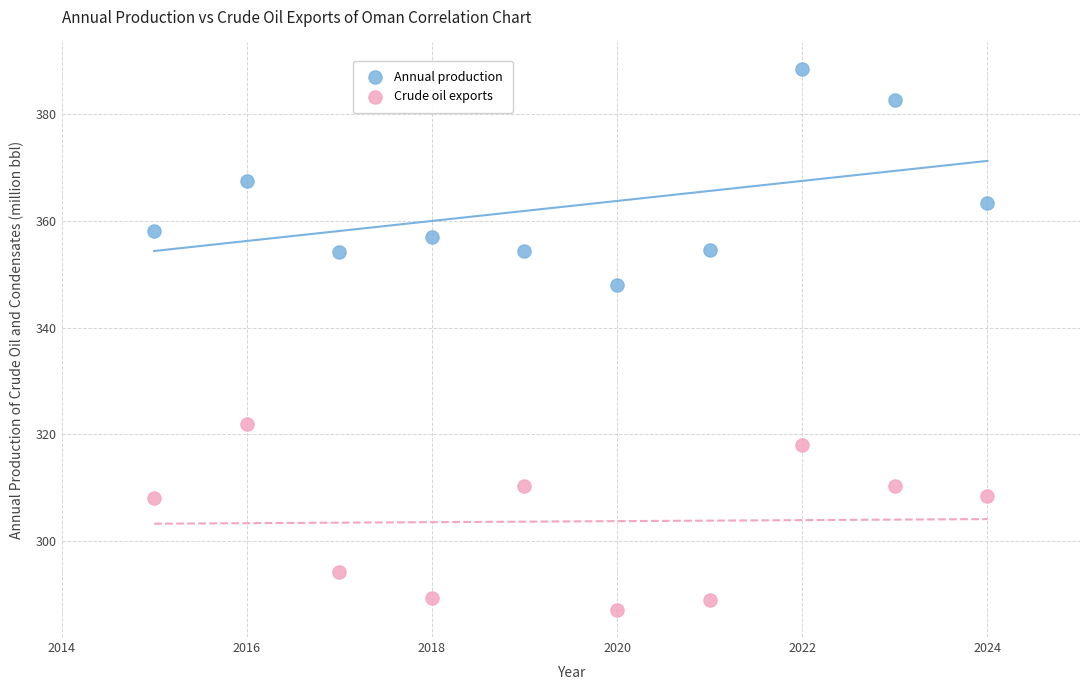

Which series reaches the minimum Y coordinate?

Crude oil exports